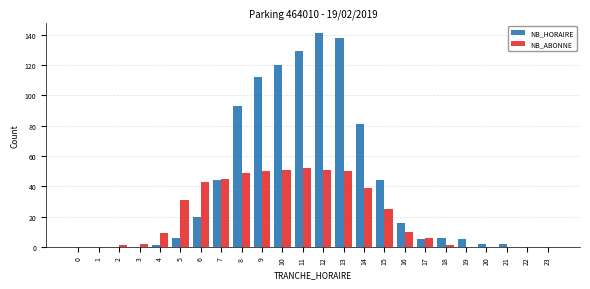

What is the maximum value for NB_HORAIRE?

141